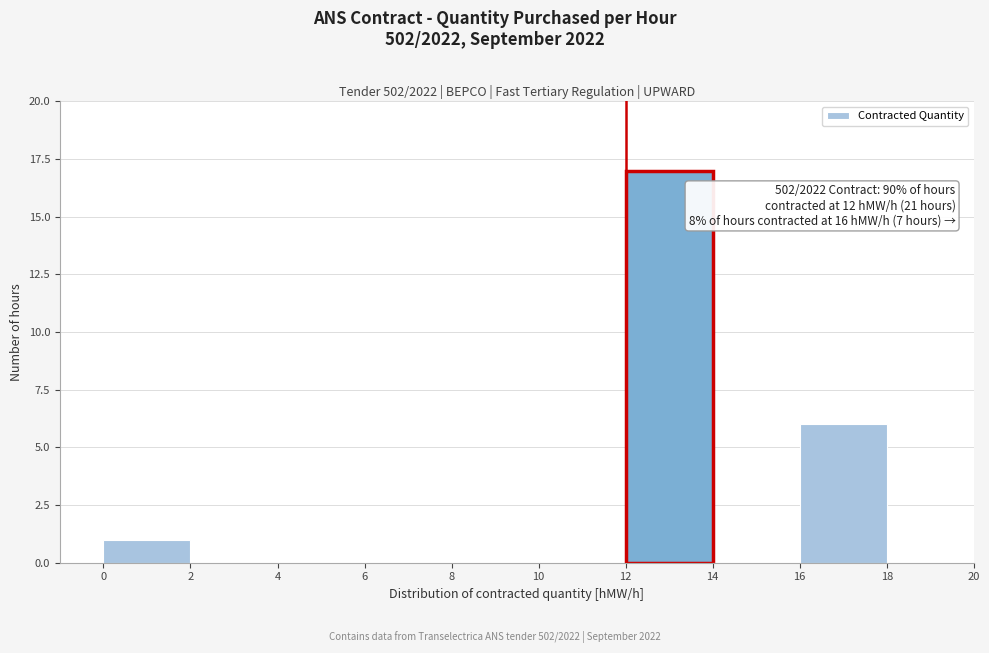

Which range on the x-axis has the tallest bar?

12 to 14